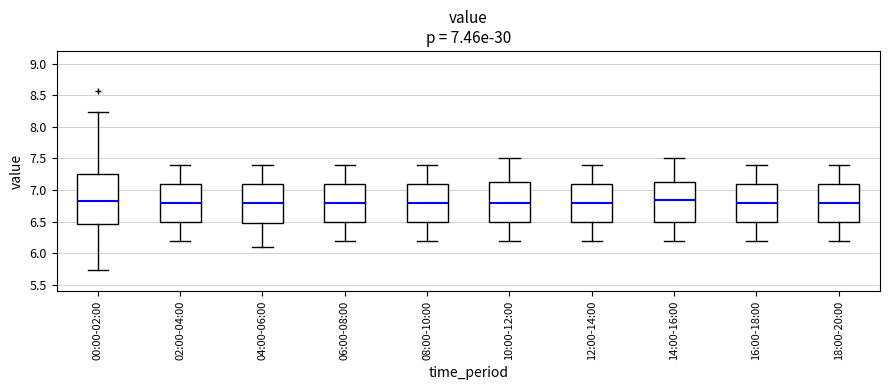

Which box is the tallest, from its lower edge to its upper edge?

00:00-02:00